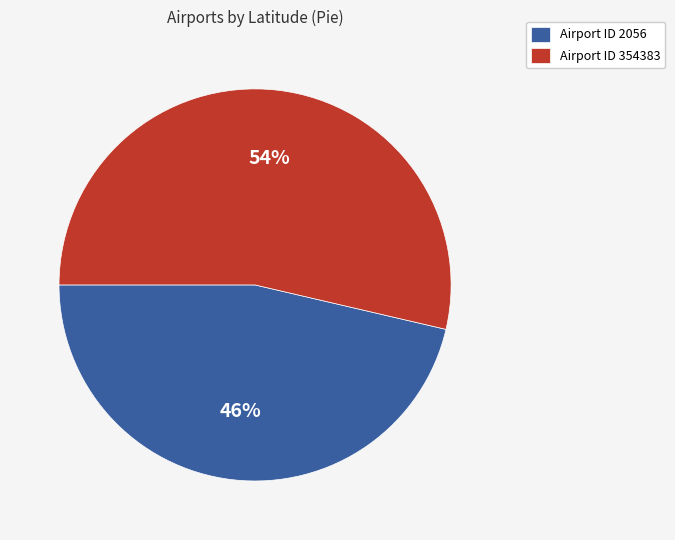

The Airport ID 354383 slice represents 54% of the pie. True or false?

True